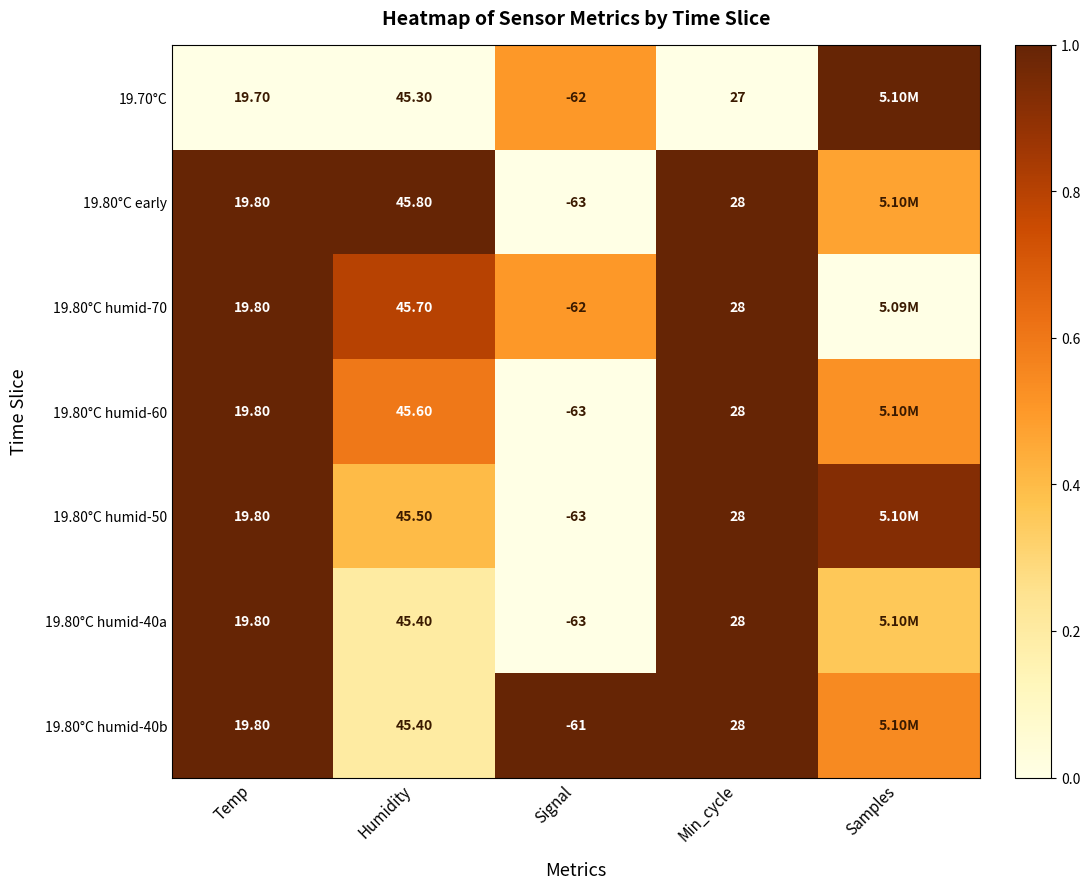

Is the value of 19.80°C humid-40a at Temp greater than the value of 19.80°C humid-50 at Min_cycle?

No